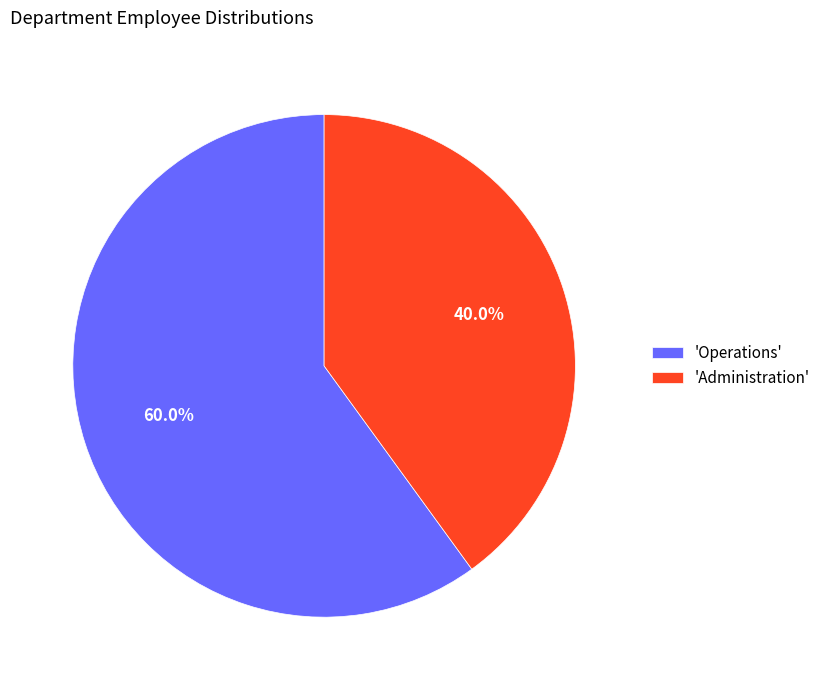

Does any single category account for the majority?

Yes